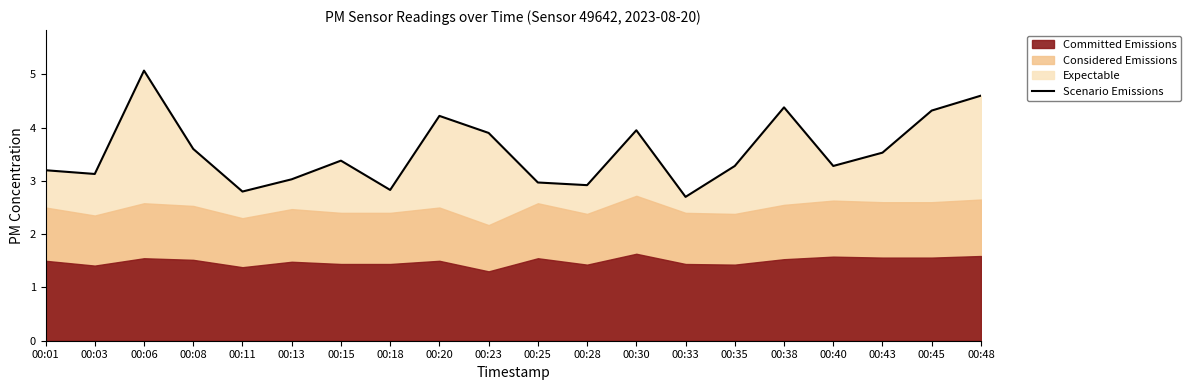

The value at 00:15 is 6.0. True or false?

False